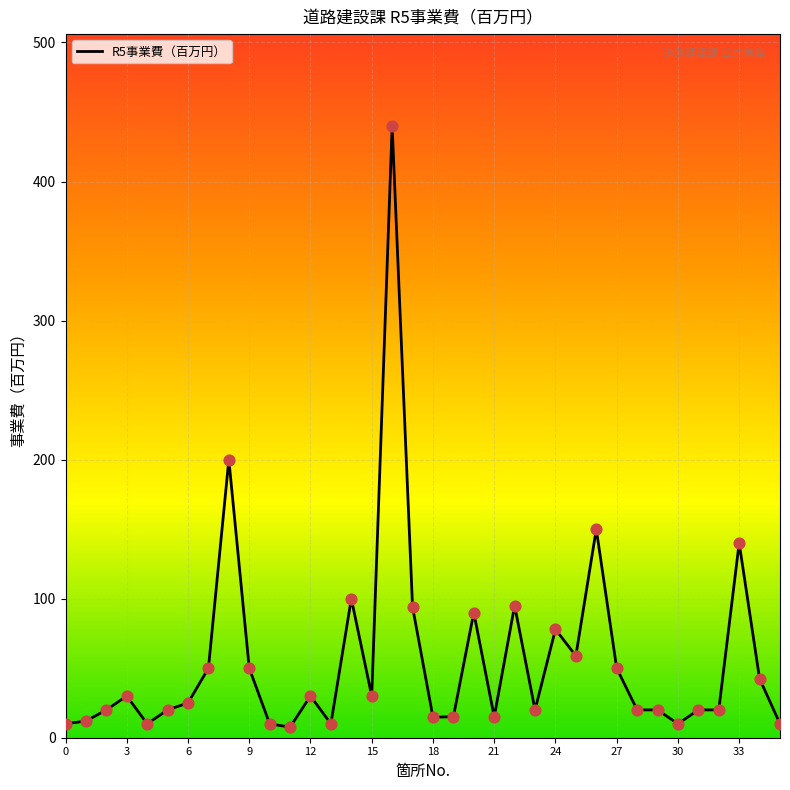

What is the maximum value shown in the chart?

440.0